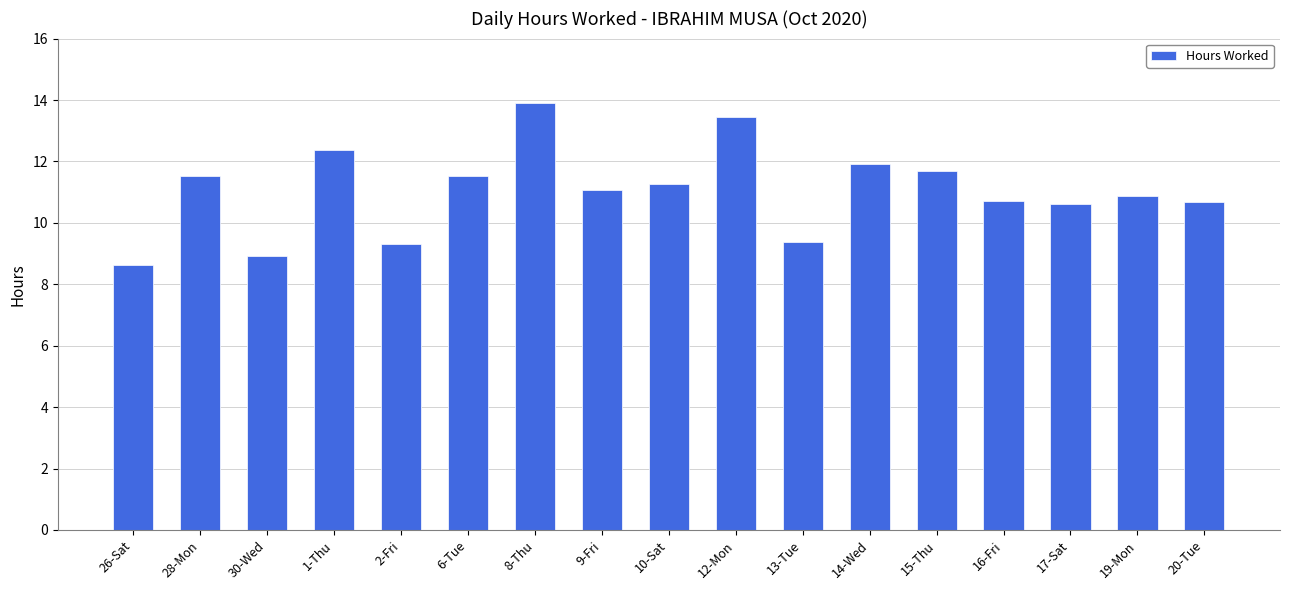

True or false: the data shows 16.0 at 30-Wed.

False